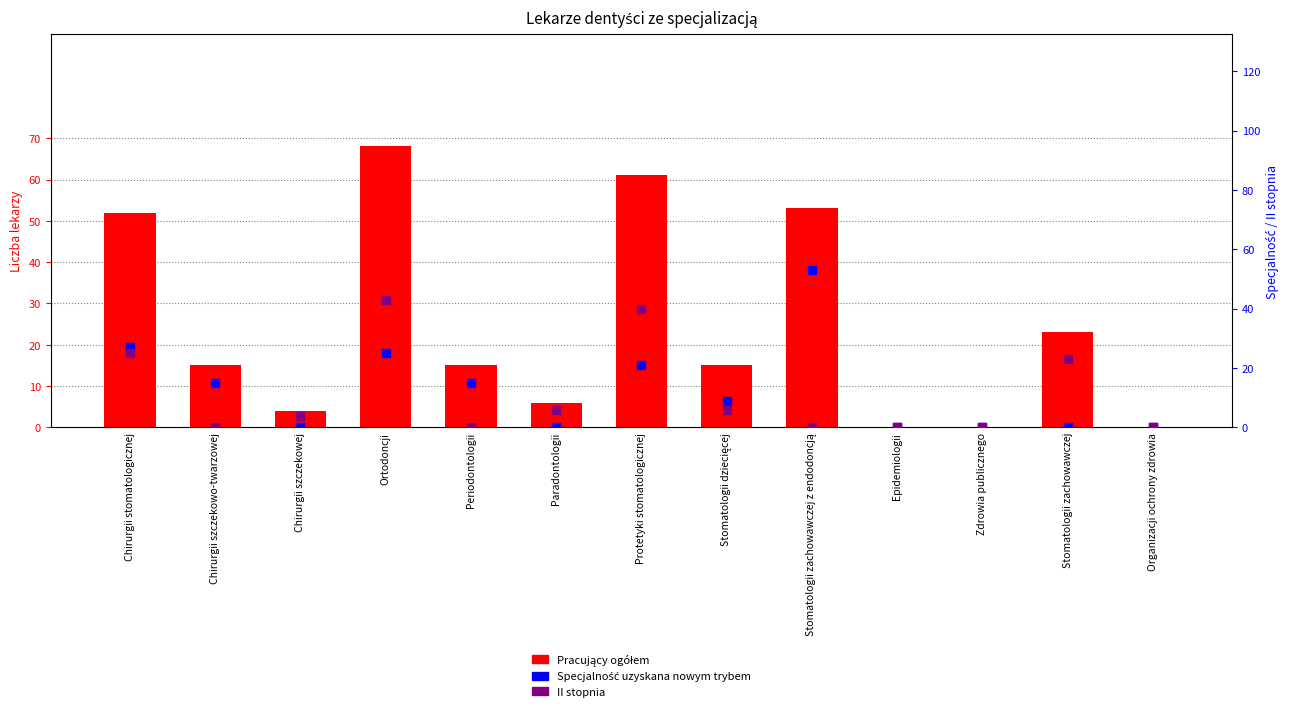

Which series reaches the maximum Y coordinate?

Pracujący ogółem